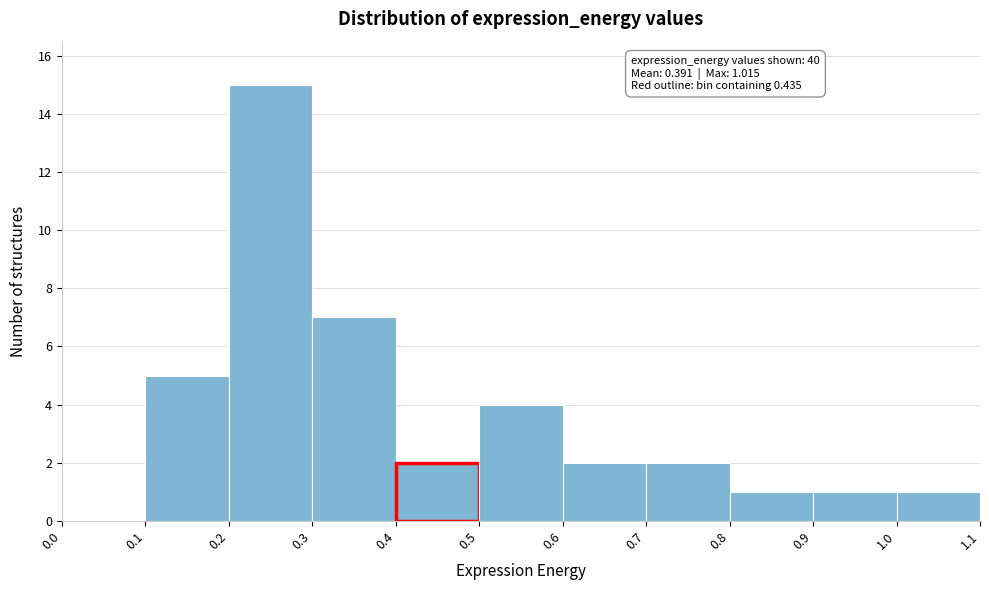

Which range on the x-axis has the tallest bar?

0.2 to 0.3